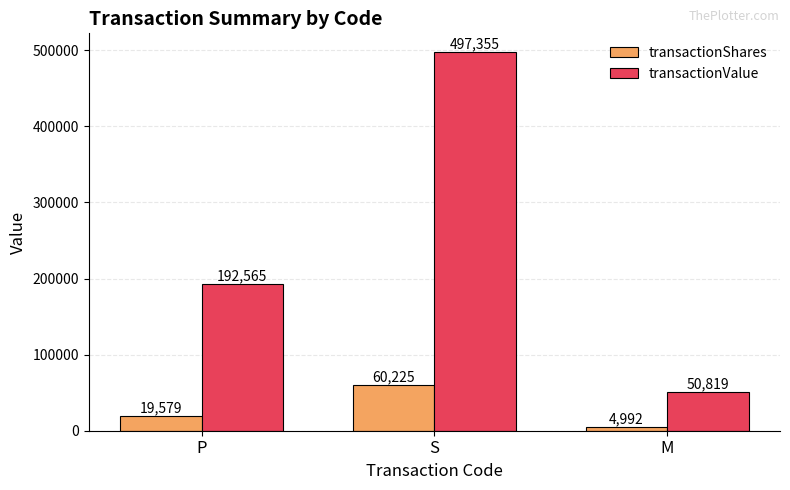

List the labels in order of transactionValue value, largest first.

S, P, M